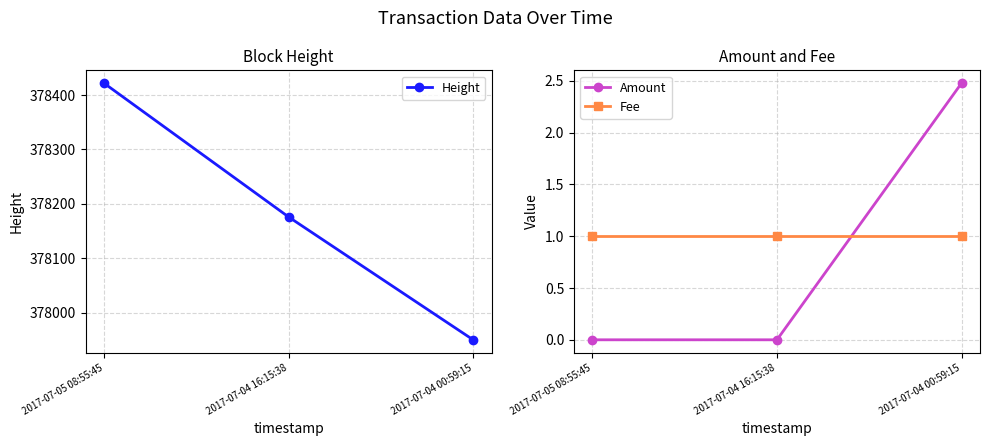

At how many categories does at least one series exceed 21753?

3